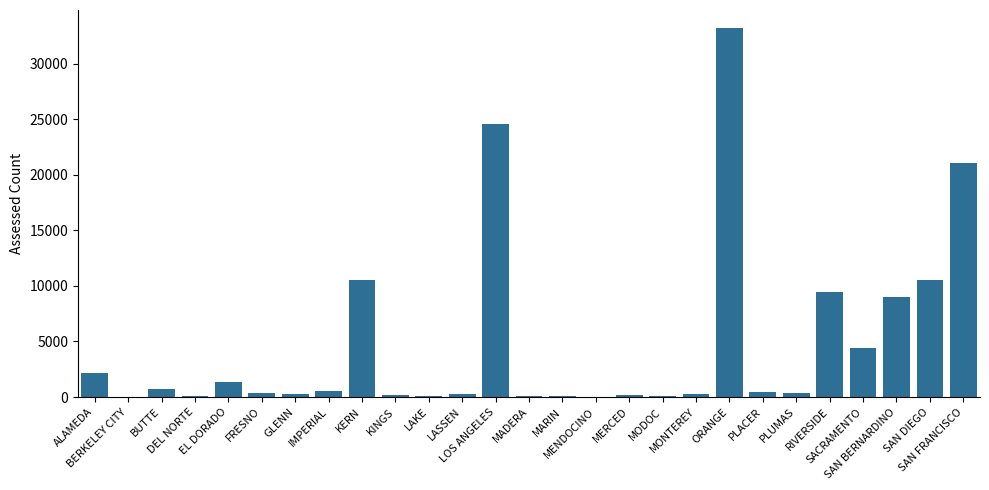

What is the maximum value shown in the chart?

33202